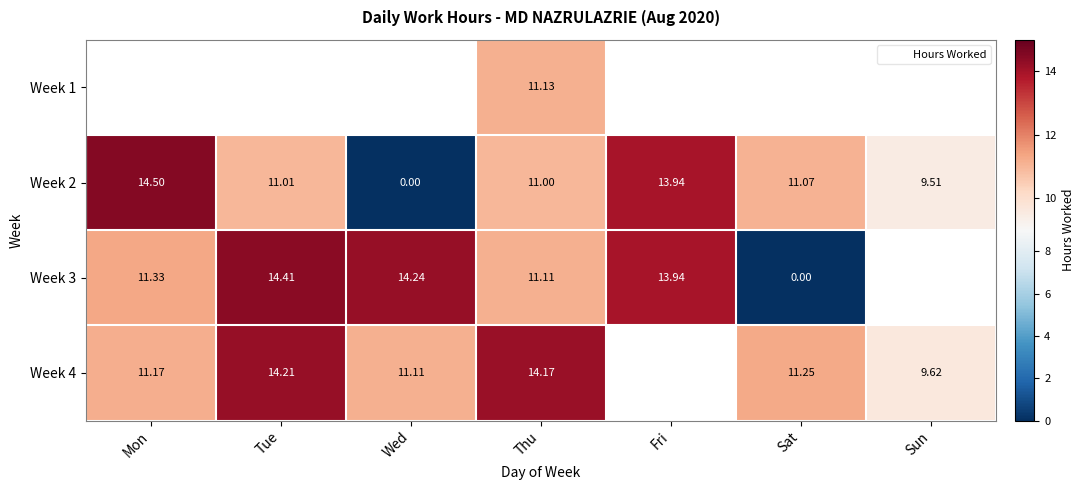

Which series has the largest range (max minus min)?

Week 2